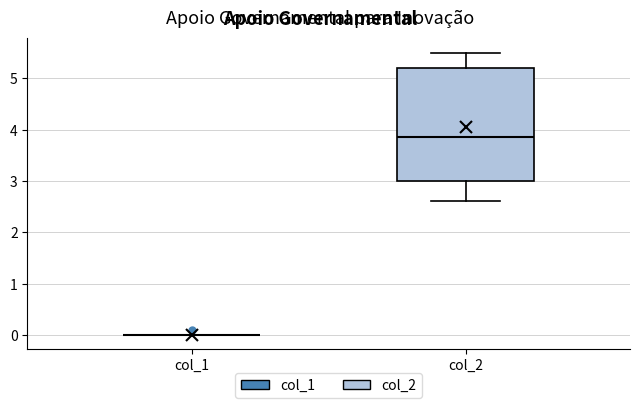

Reading left to right, read every box against the y-axis: the position of its median line, the range the box covers, and the ends of its whiskers. The values are not printed on the chart, so give them approximately, as read against the axis.

col_1: box collapsed to a line at 0.0, whiskers 0.0 to 0.0
col_2: median 3.9, box 3.0 to 5.2, whiskers 2.6 to 5.5